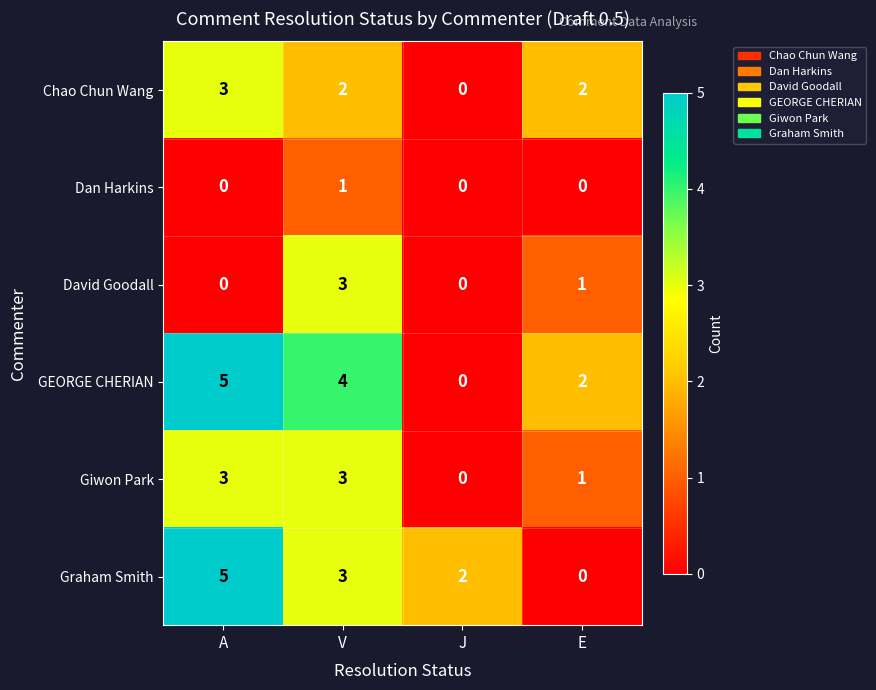

What is the sum of all Giwon Park values?

7